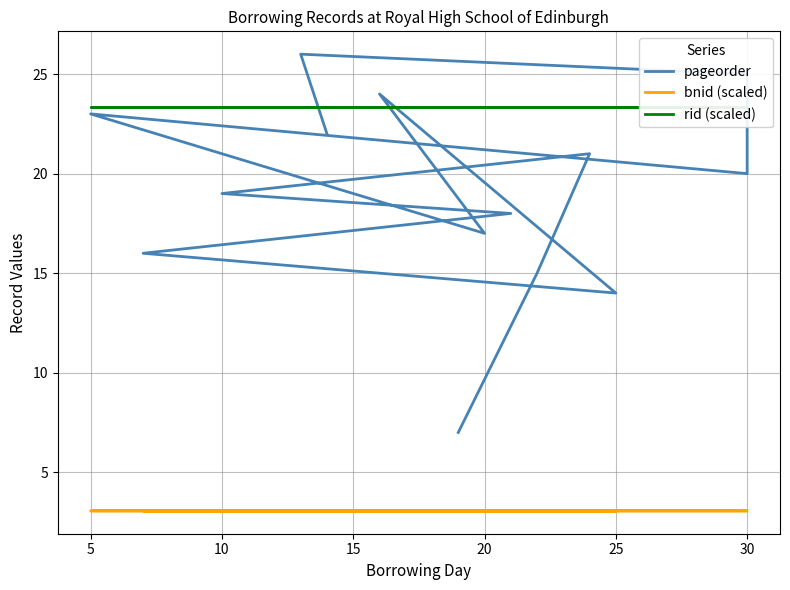

Reading left to right, extract all data points from this chart.

pageorder: 22.0	26.0	25.0	20.0	23.0	17.0	24.0	14.0	16.0	18.0	19.0	21.0	15.0	7.0
bnid (scaled): 3.1	3.1	3.1	3.1	3.1	3.1	3.1	3.1	3.1	3.1	3.1	3.1	3.1	3.1
rid (scaled): 23.3	23.3	23.3	23.3	23.3	23.3	23.3	23.3	23.3	23.3	23.3	23.3	23.3	23.3